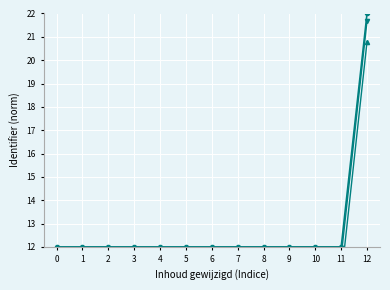

What is the spread (max minus min) of values at 12?

1.2